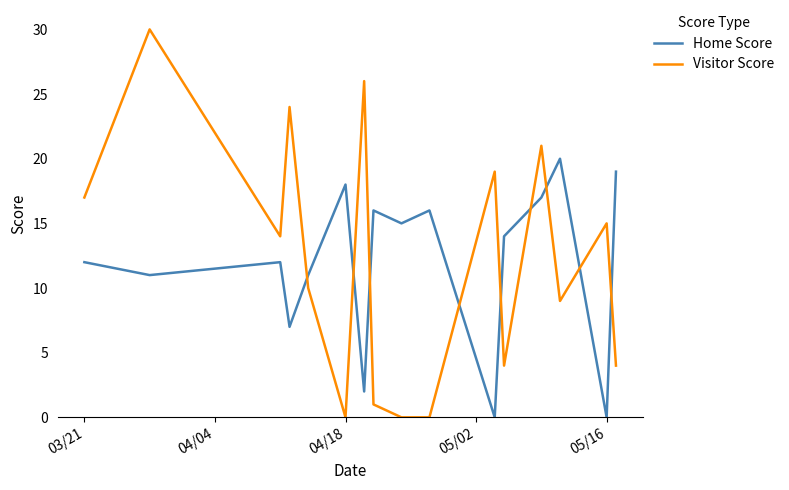

Which series has the largest range (max minus min)?

Visitor Score